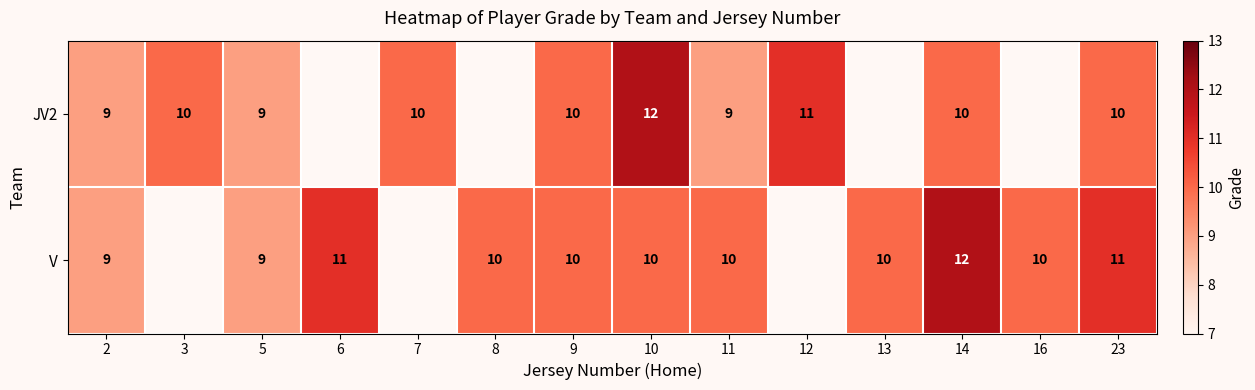

What is the total value across all series at 2?

18